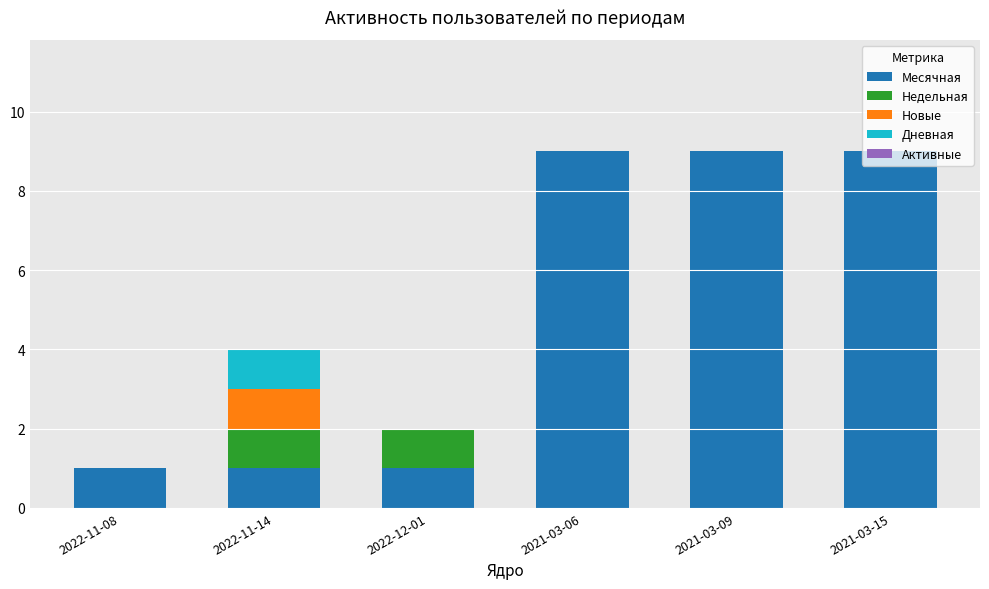

What is the total value across all series at 2021-03-06?

9